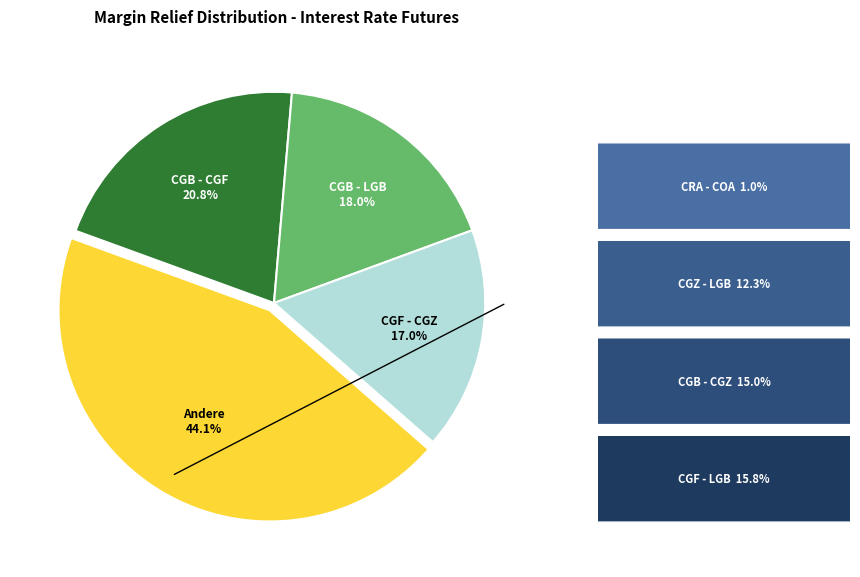

Count the number of slices in the pie.

4